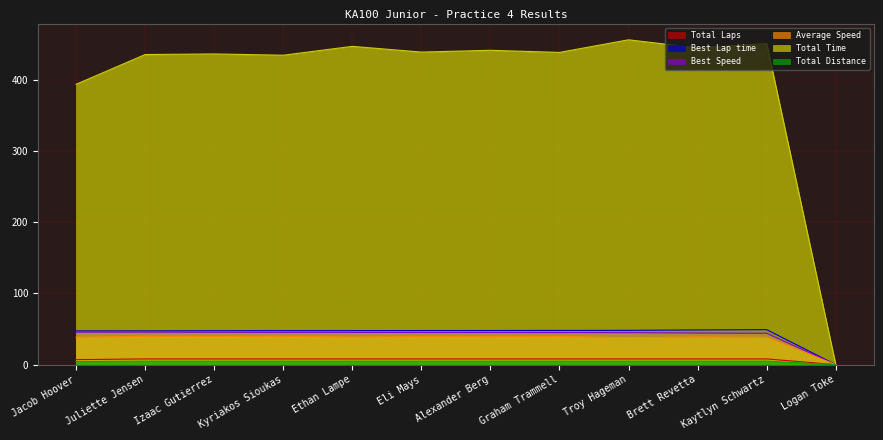

What is the sum of all Average Speed values?

429.1